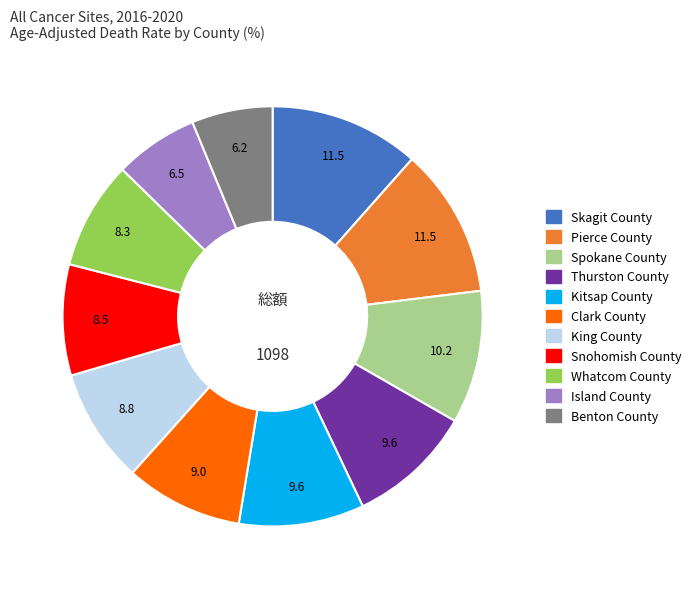

Does King County account for over 50% of the chart?

No